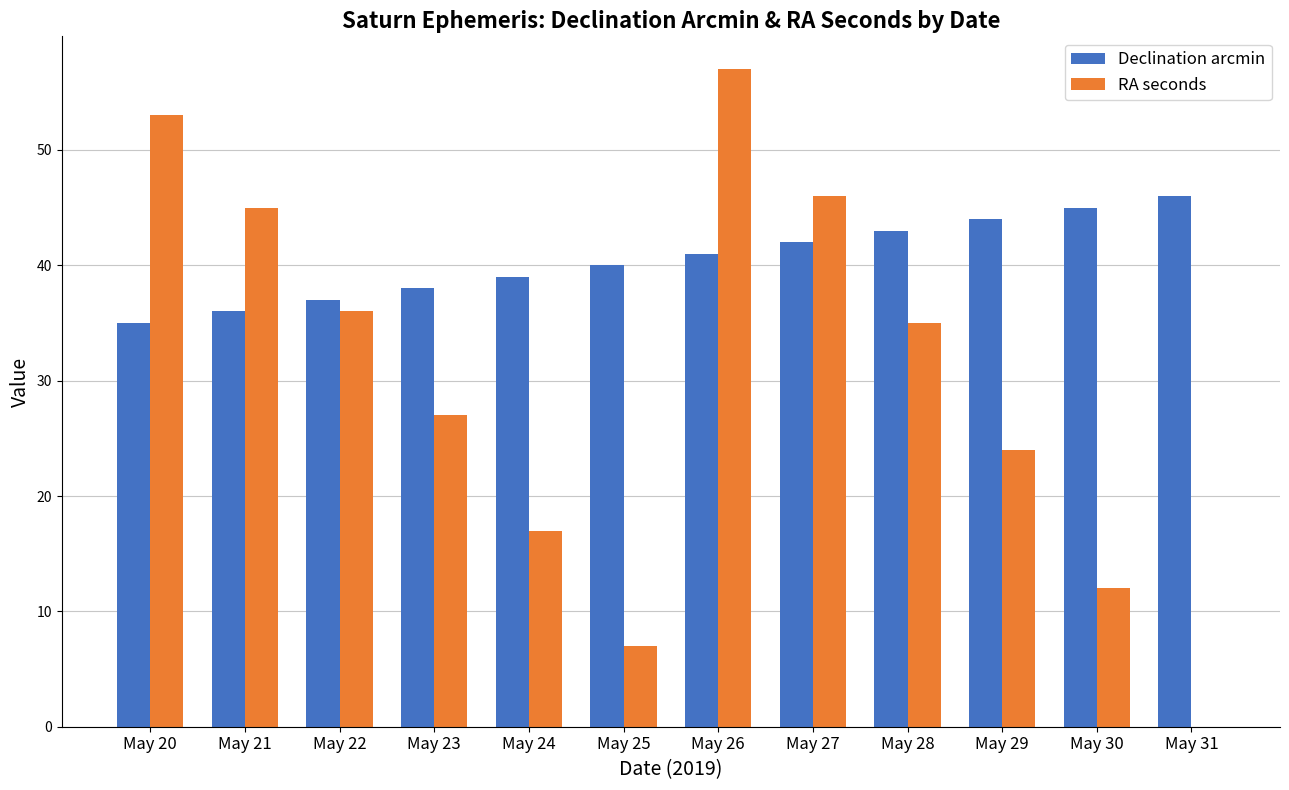

True or false: RA seconds has a value of 36 at May 22.

True